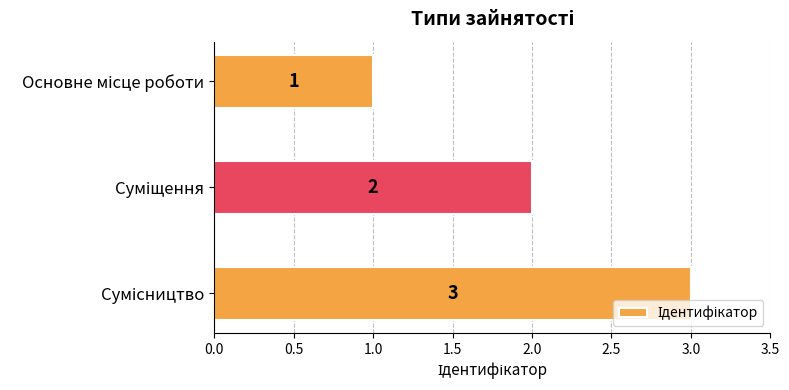

Does the chart contain any negative values?

No